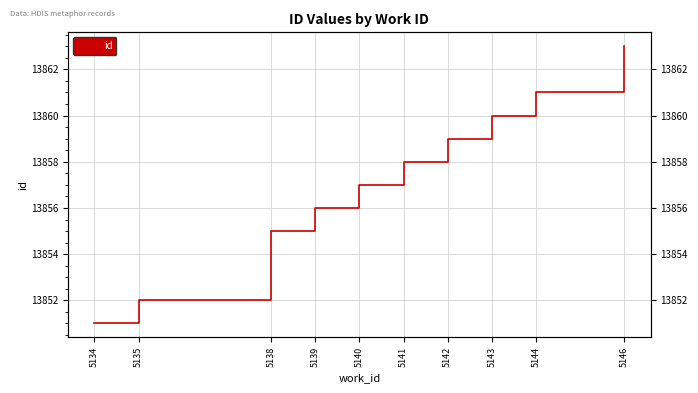

Where is the data nearest to the value 13857?

5140